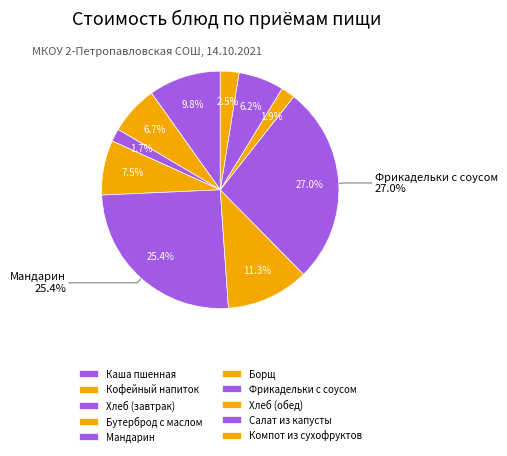

To the nearest percent, what is the combined percentage of Кофейный напиток and Хлеб (завтрак)?

8%